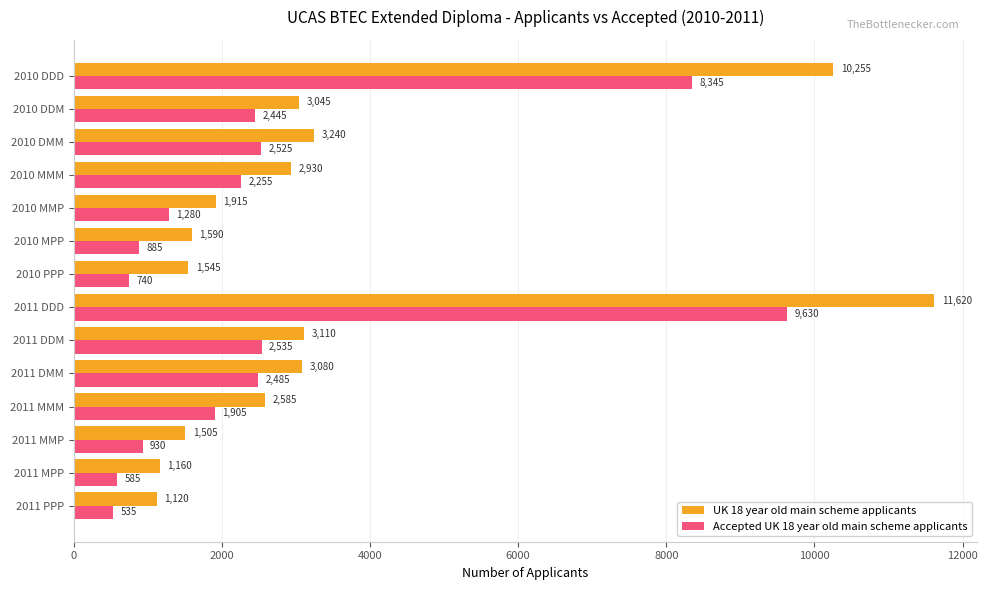

What is the difference between the second highest and second lowest values in the Accepted UK 18 year old main scheme applicants series?

7760